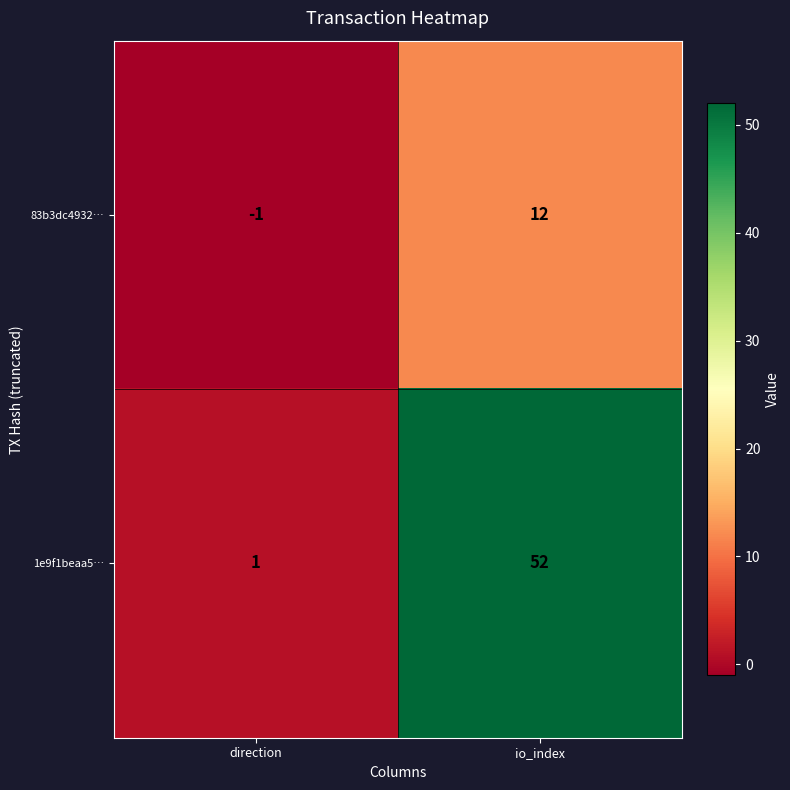

What is the difference between the highest and lowest values at io_index?

40